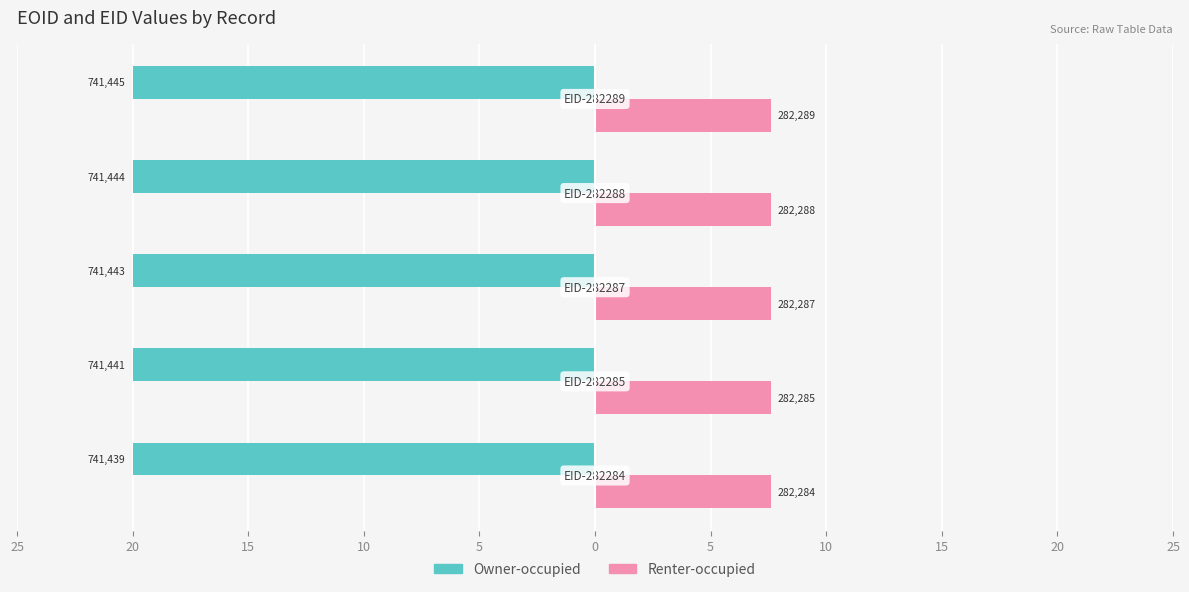

What are all the series names shown in the legend?

Owner-occupied, Renter-occupied